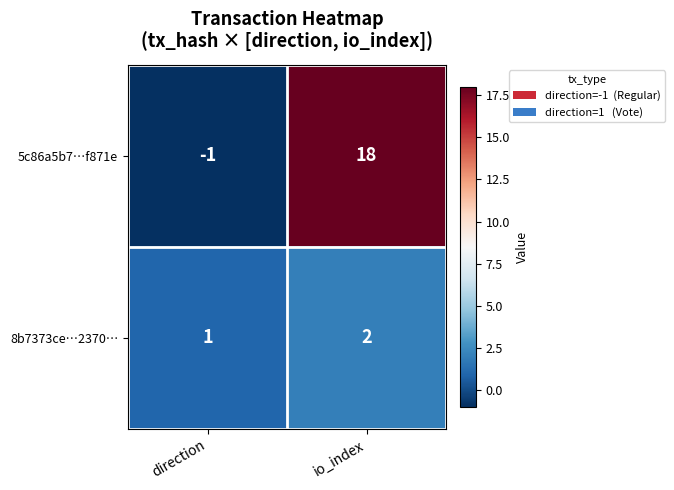

Which series has the widest spread of values?

5c86a5b7…f871e